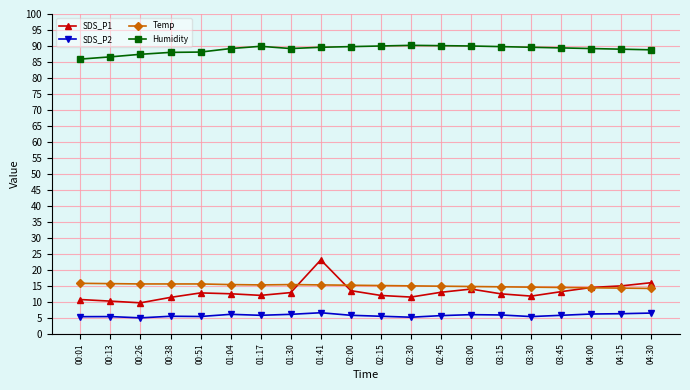

Which series has the largest range (max minus min)?

SDS_P1